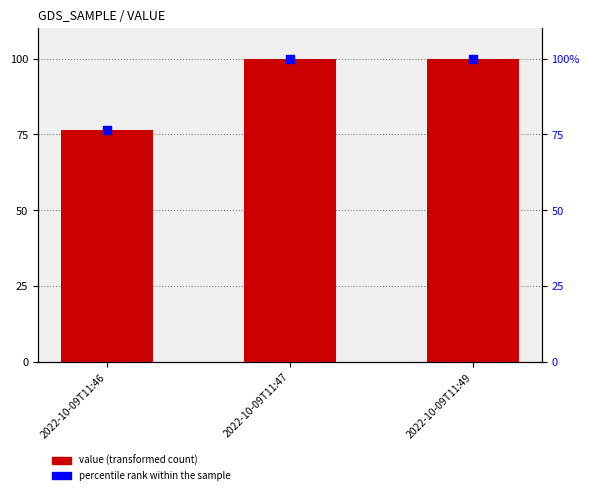

What are all the series names shown in the legend?

value, percentile rank within the sample